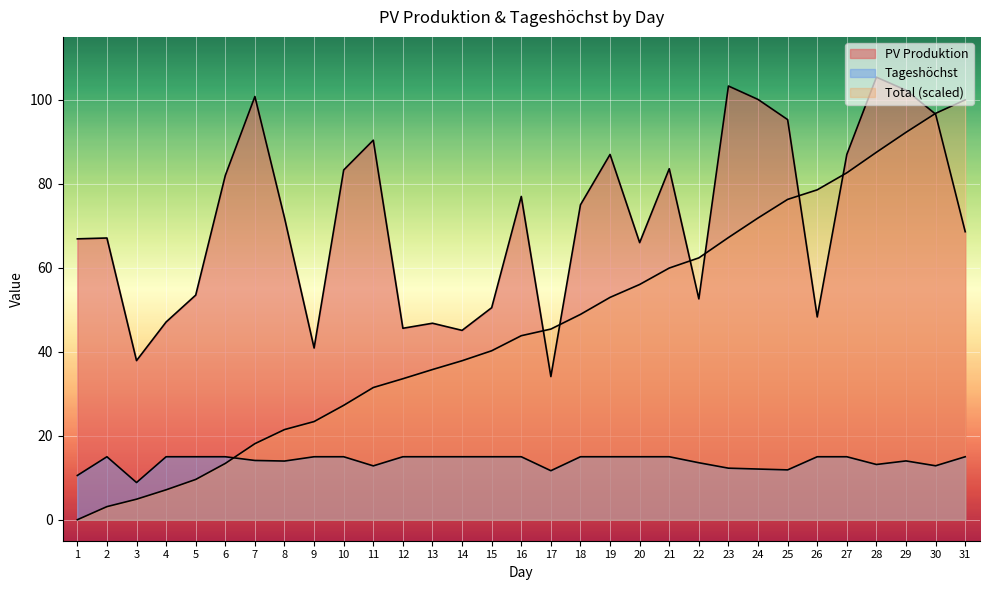

List the labels in order of Tageshöchst value, largest first.

2, 4, 5, 6, 9, 10, 12, 13, 14, 15, 16, 18, 19, 20, 21, 26, 27, 31, 7, 29, 8, 22, 28, 30, 11, 23, 24, 25, 17, 1, 3